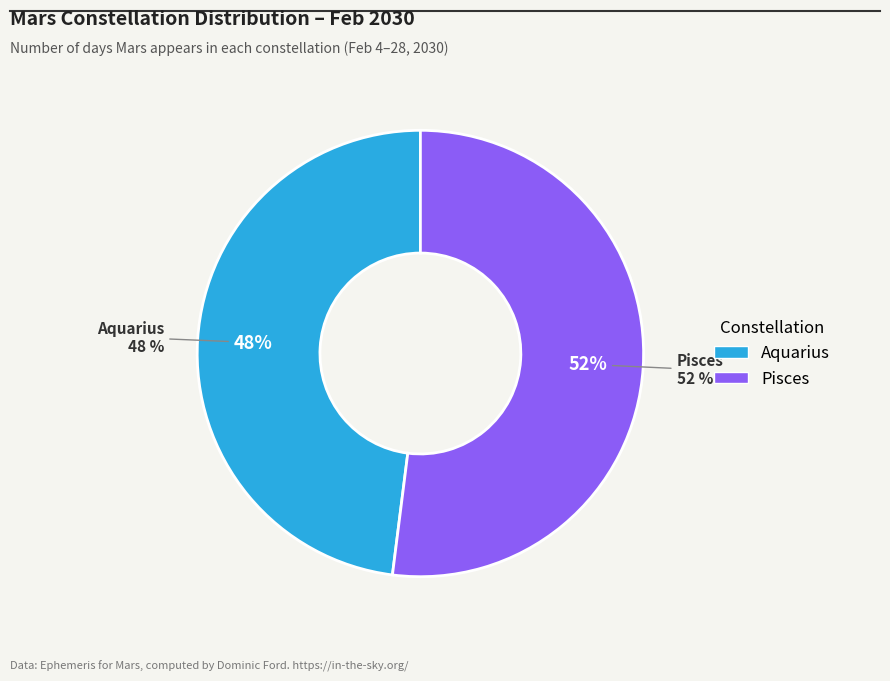

What is the change in value from Aquarius to Pisces?

+1